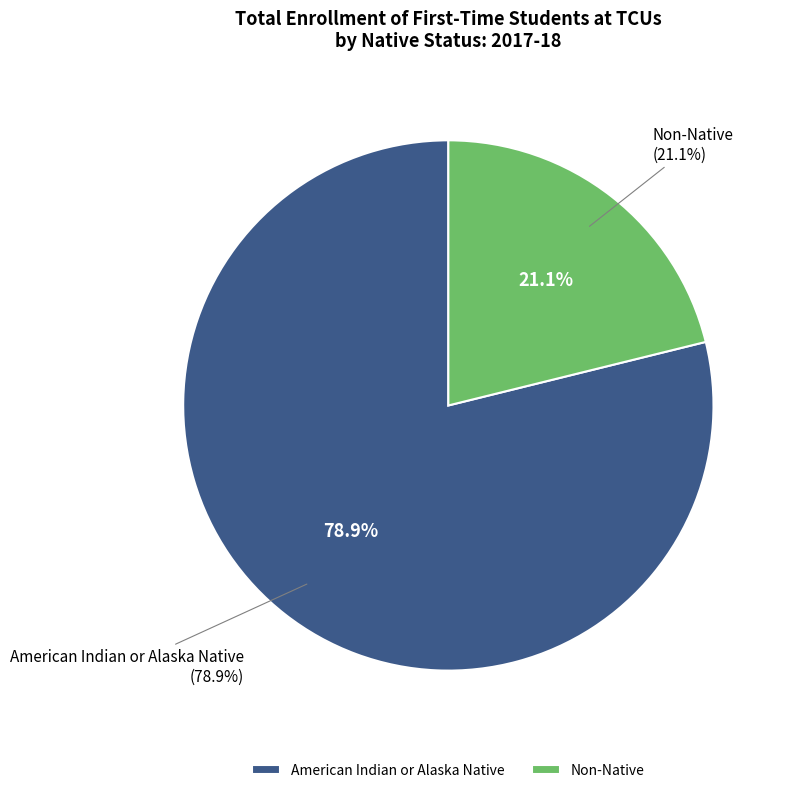

To the nearest percent, what is the difference between the largest and smallest slice percentages?

58%